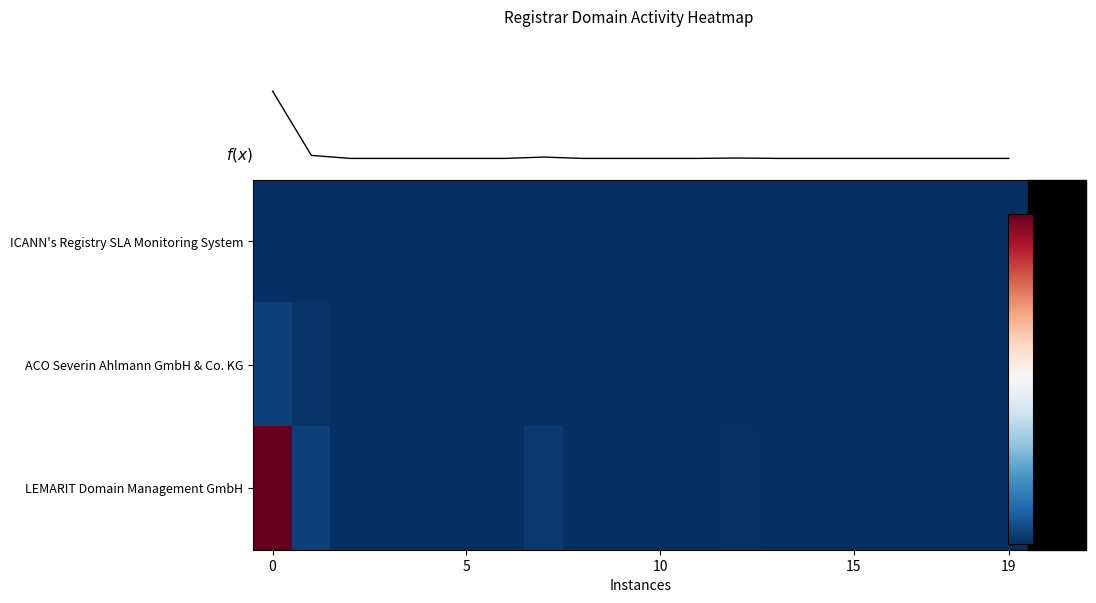

Between 8 and 7, which is larger?

7